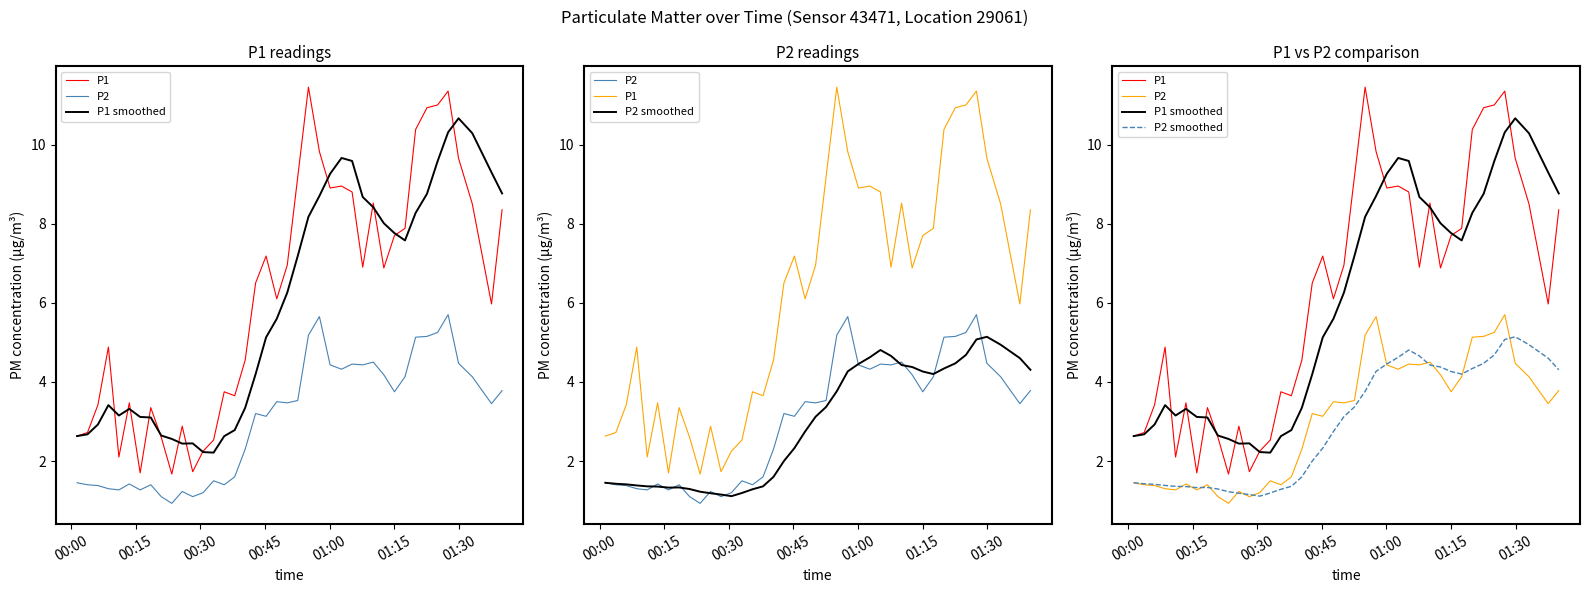

What is the difference between the maximum and minimum values in the P2 series?

4.8